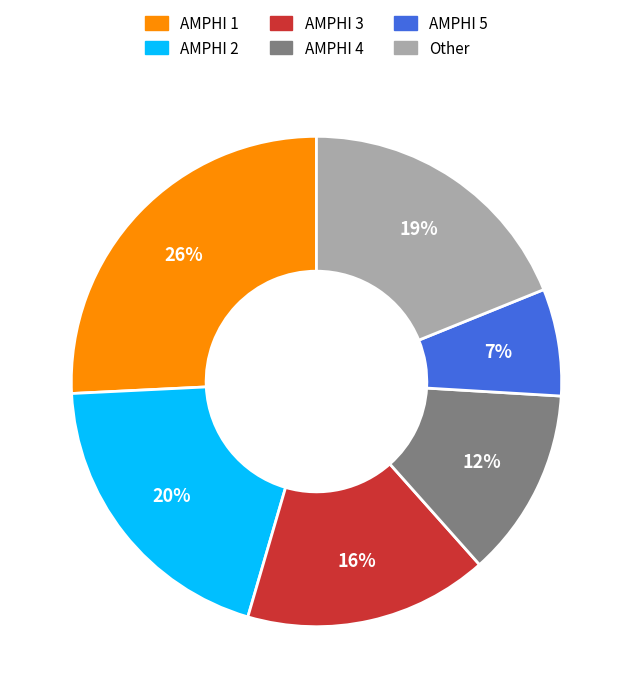

How many segments does this pie chart have?

6